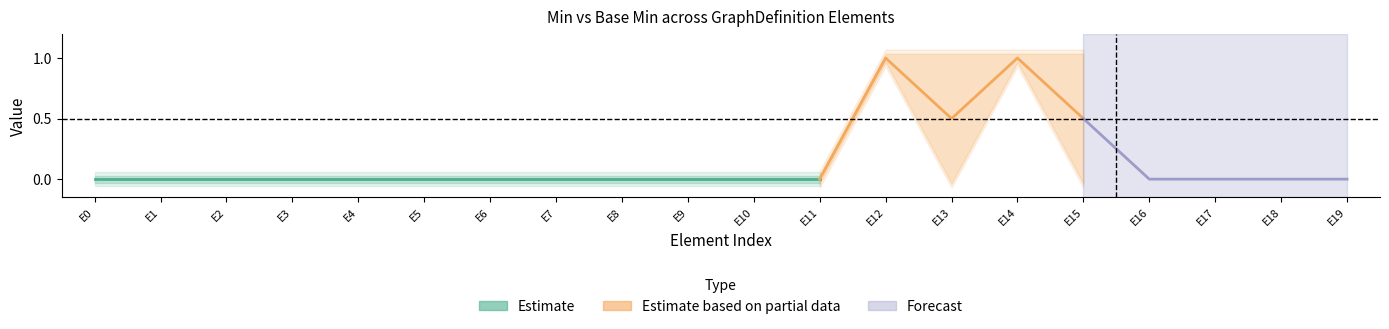

True or false: Base Min and Min intersect in this chart.

False